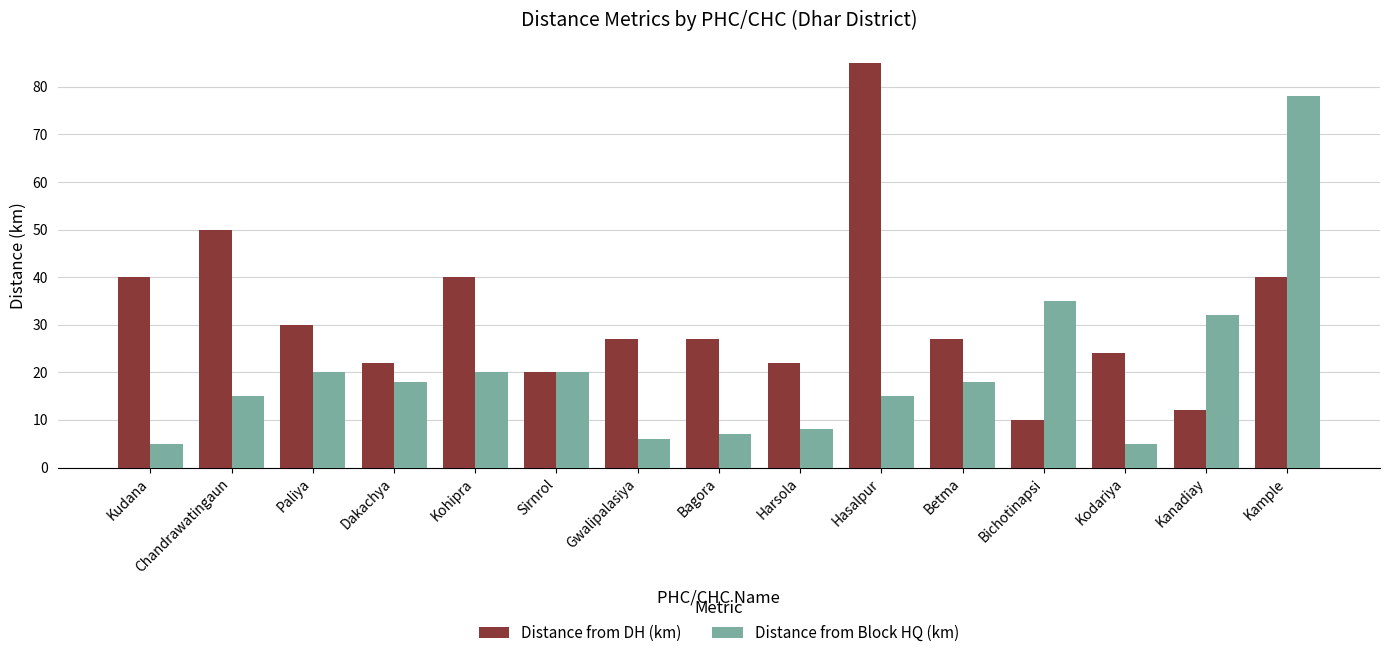

Where does the Distance from Block HQ (km) series first go above 18?

Paliya